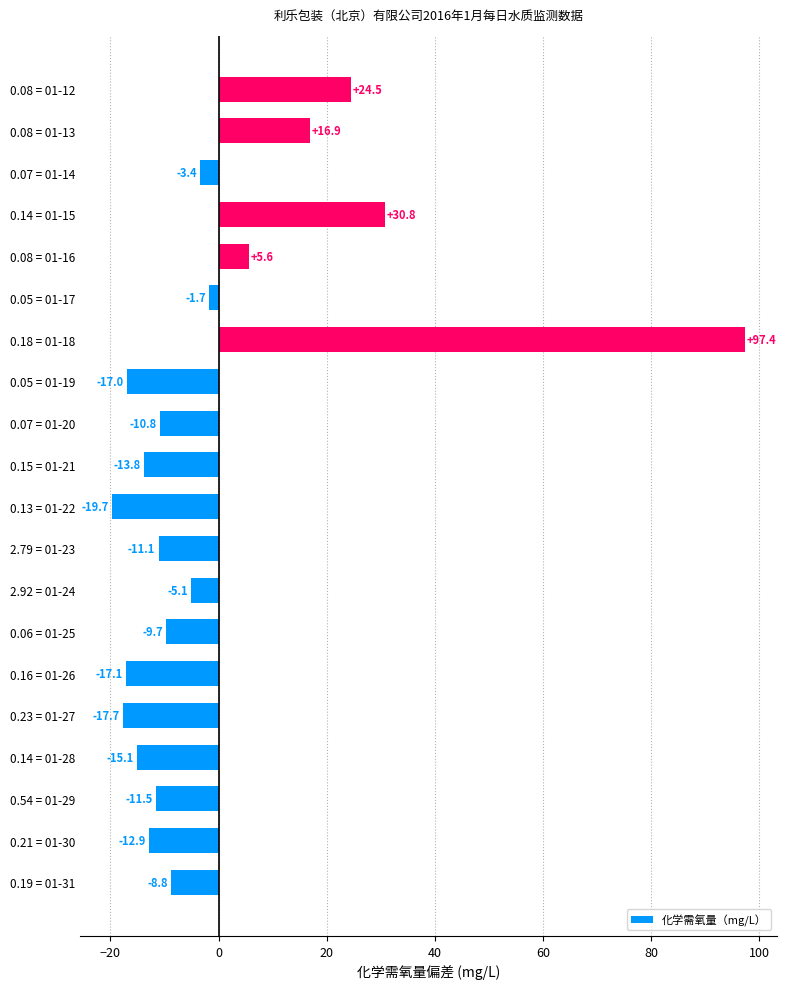

The chart shows a value of 16.9 at 0.08 = 01-13. True or false?

True